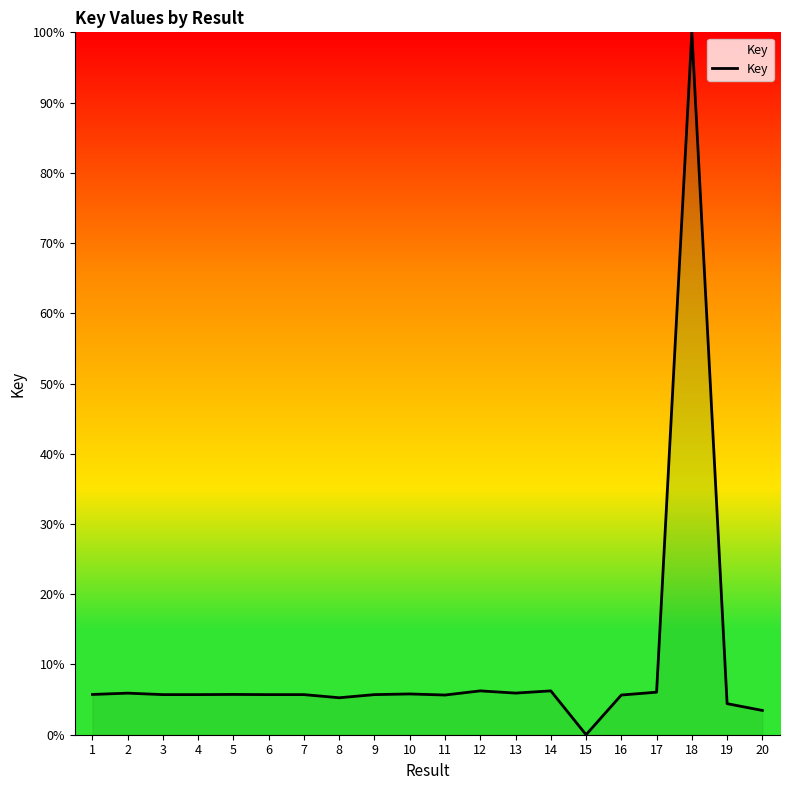

What is the ratio of the value at 19 to the value at 13?

0.7